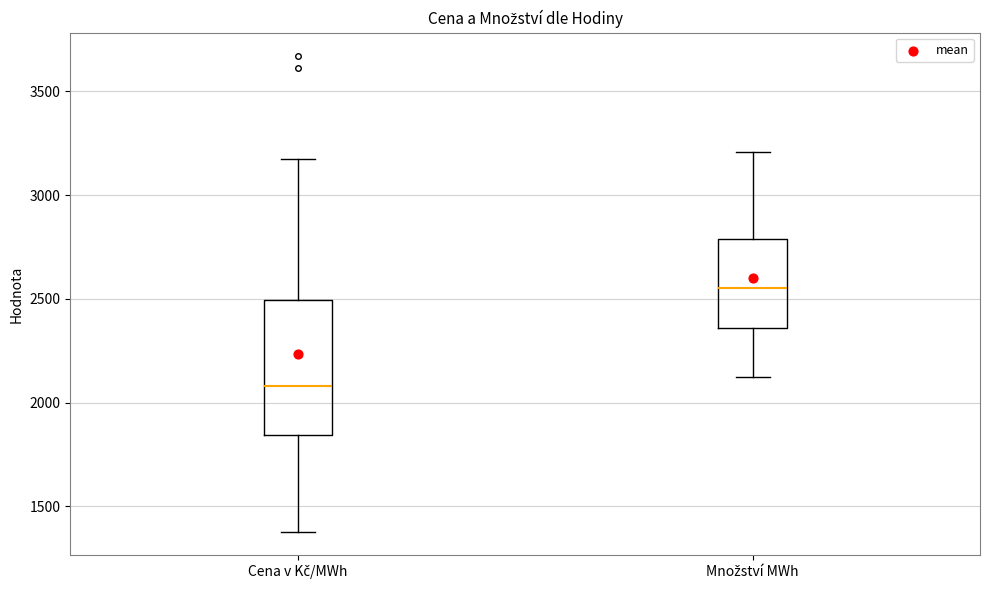

Reading left to right, read every box against the y-axis: the position of its median line, the range the box covers, and the ends of its whiskers. The values are not printed on the chart, so give them approximately, as read against the axis.

Cena v Kč/MWh: median 2100, box 1850 to 2500, whiskers 1400 to 3150
Množství MWh: median 2550, box 2350 to 2800, whiskers 2100 to 3200